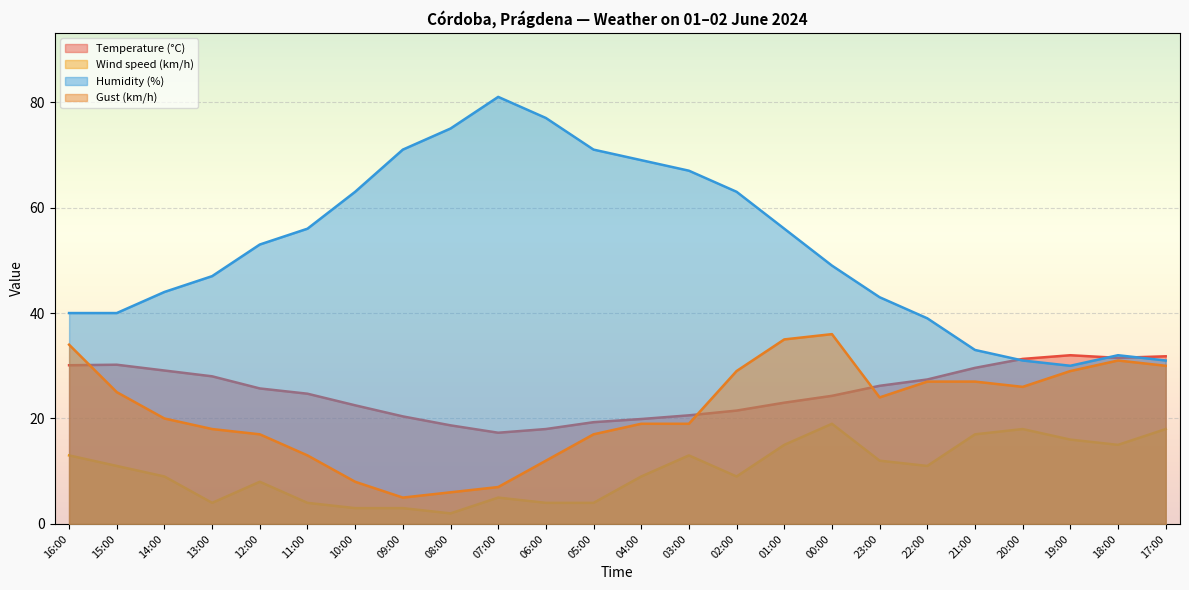

Which label corresponds to the largest value in the chart?

07:00